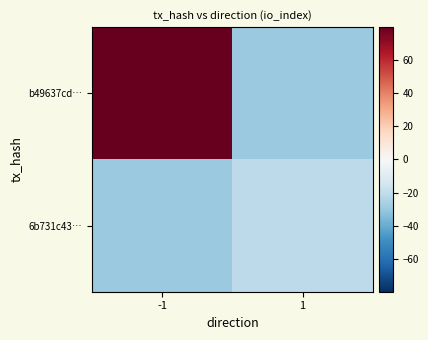

What is the total value across all series at 1?

-50.0